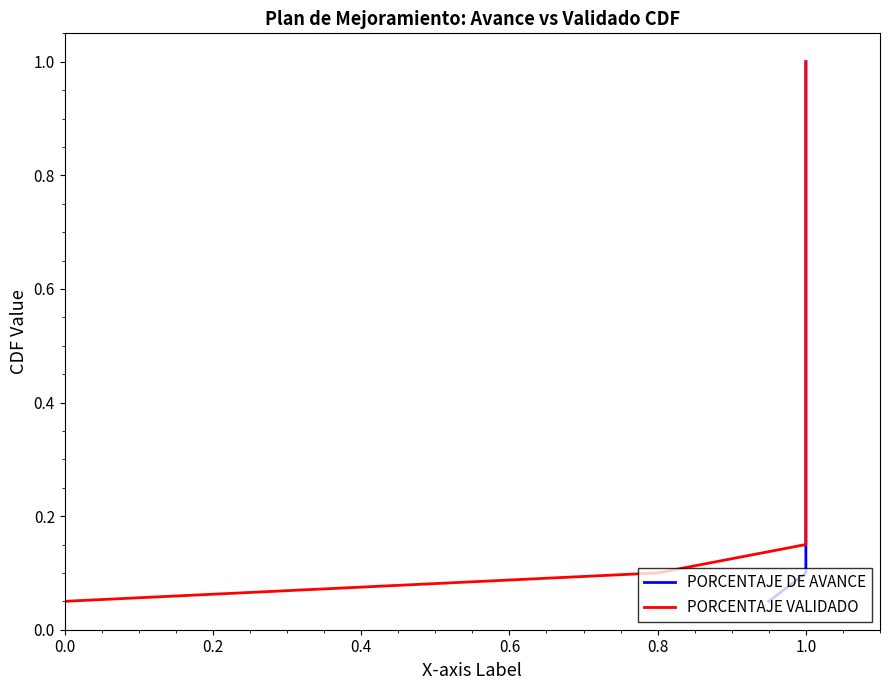

What is the sum of all PORCENTAJE DE AVANCE values?

10.5